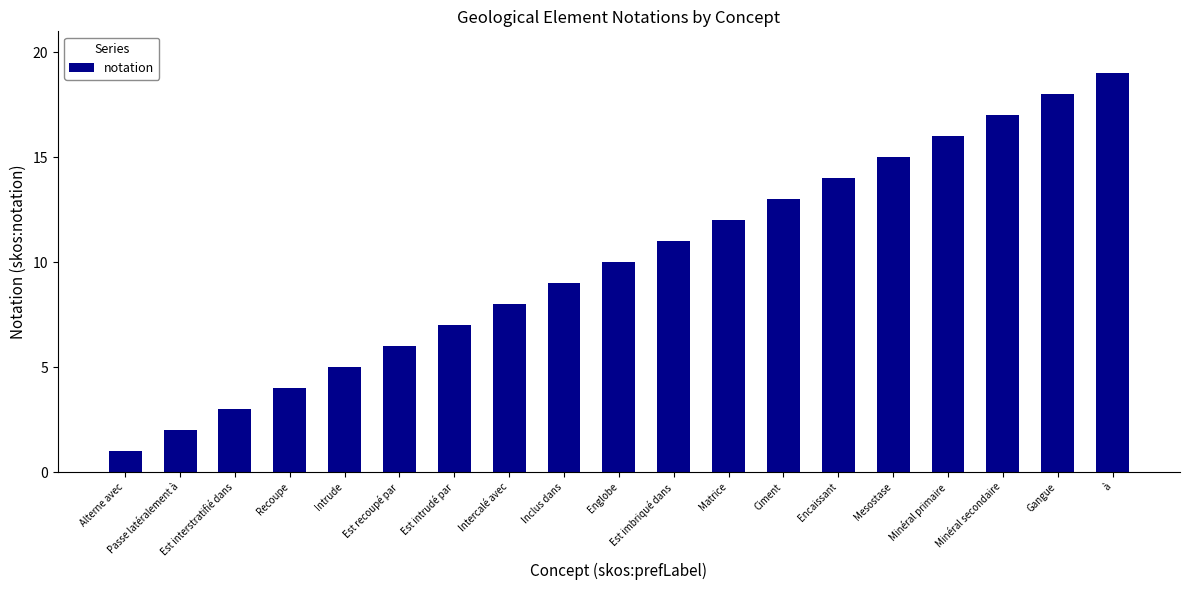

What is the difference between the maximum and minimum values?

18